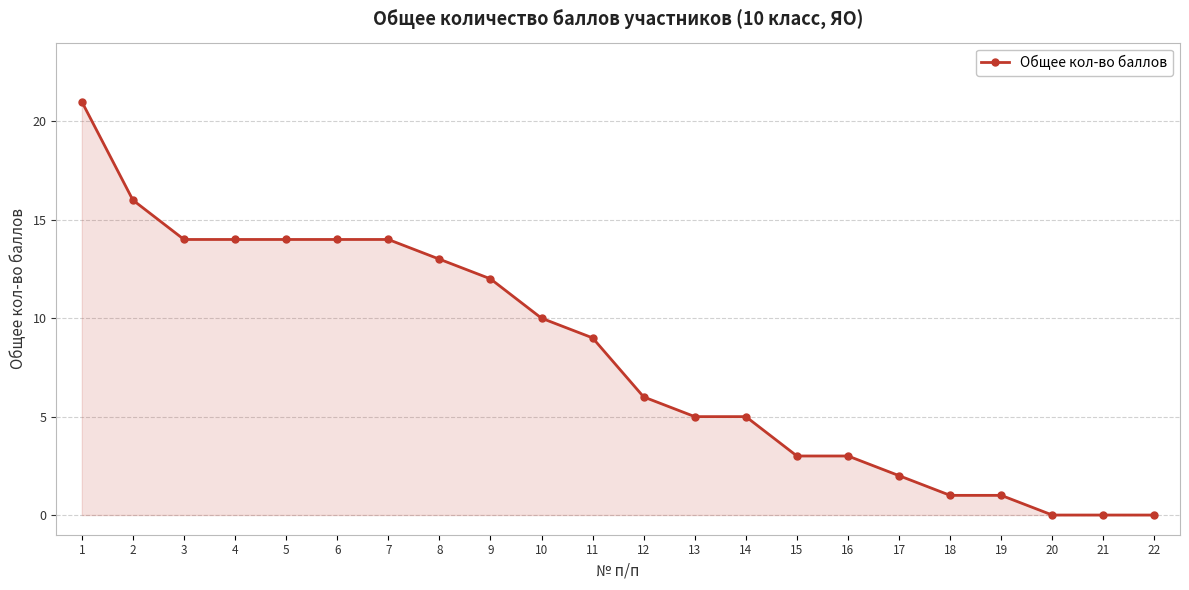

Does the chart have visible grid lines?

Yes